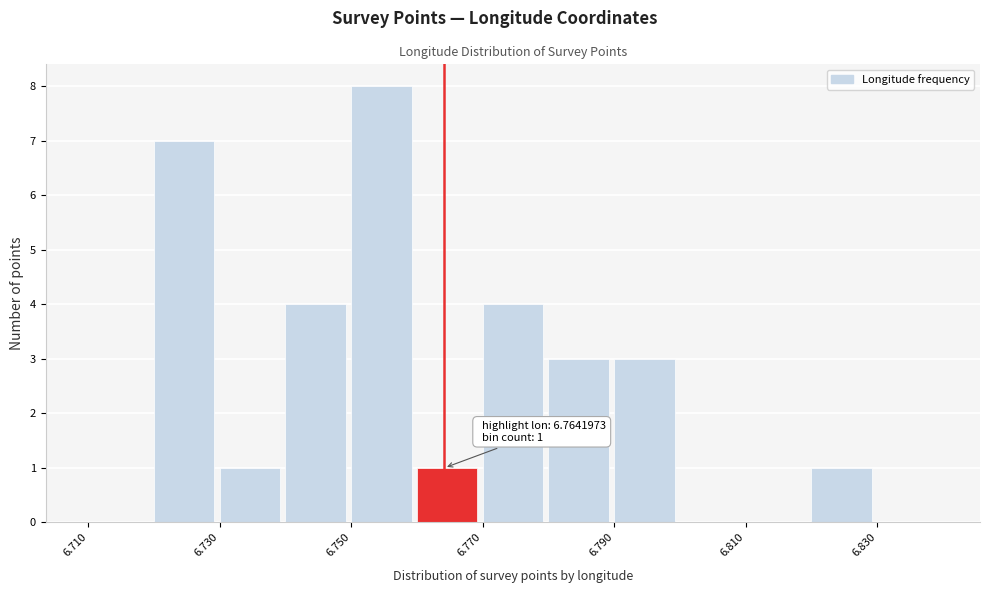

Which range on the x-axis has the tallest bar?

6.75 to 6.76